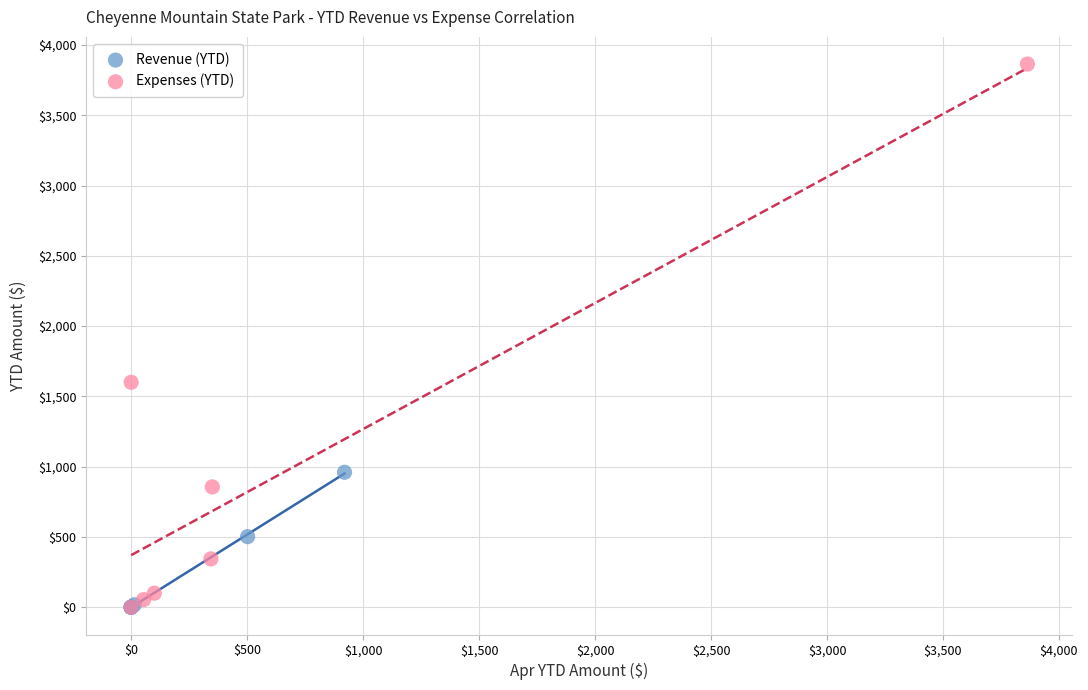

Which series has the largest Y range (max minus min)?

Expenses (YTD)